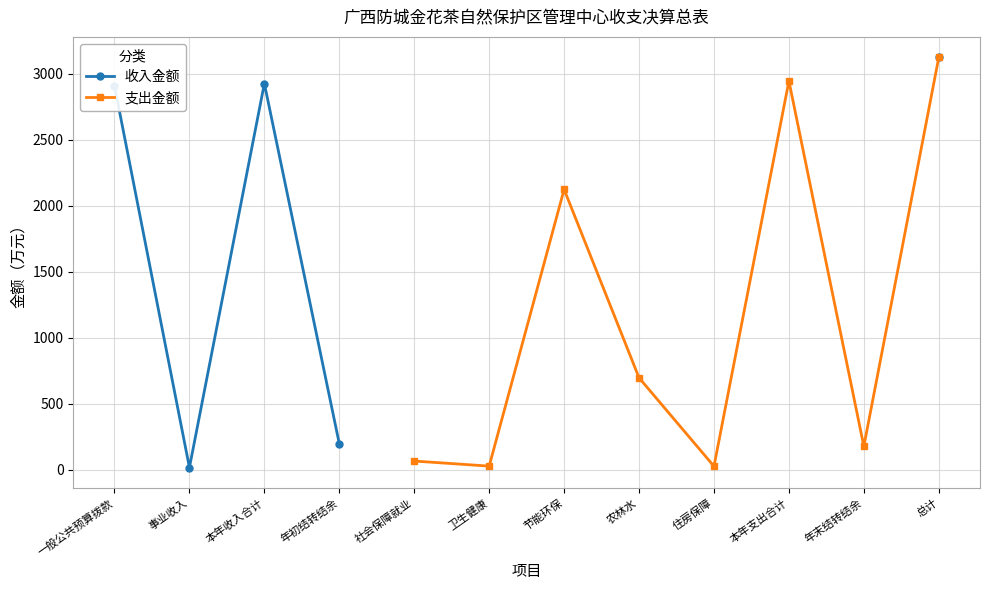

What are all the series names shown in the legend?

收入金额, 支出金额